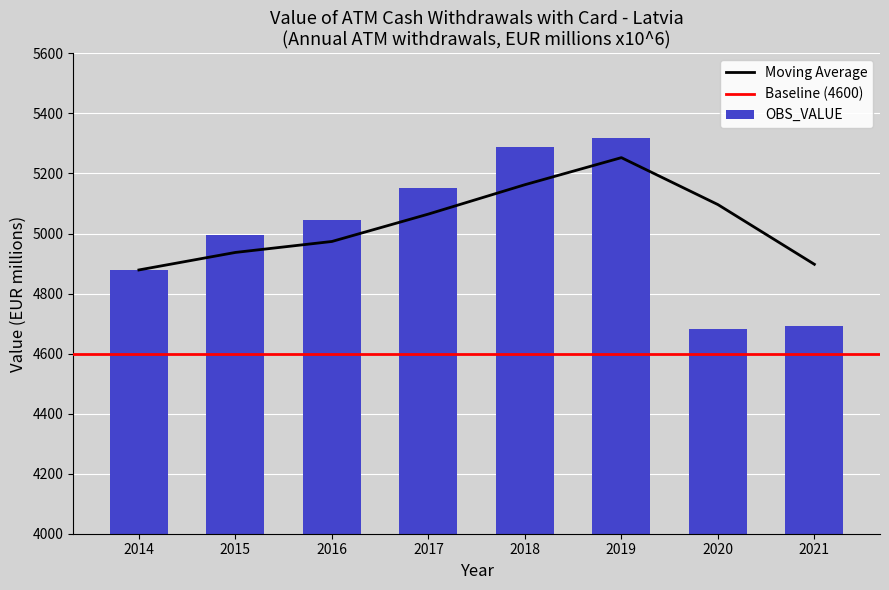

Reading left to right, what are all the values shown in this chart?

2014=4878.6	2015=4995.3	2016=5046.5	2017=5152.4	2018=5288.8	2019=5316.9	2020=4683.4	2021=4691.9